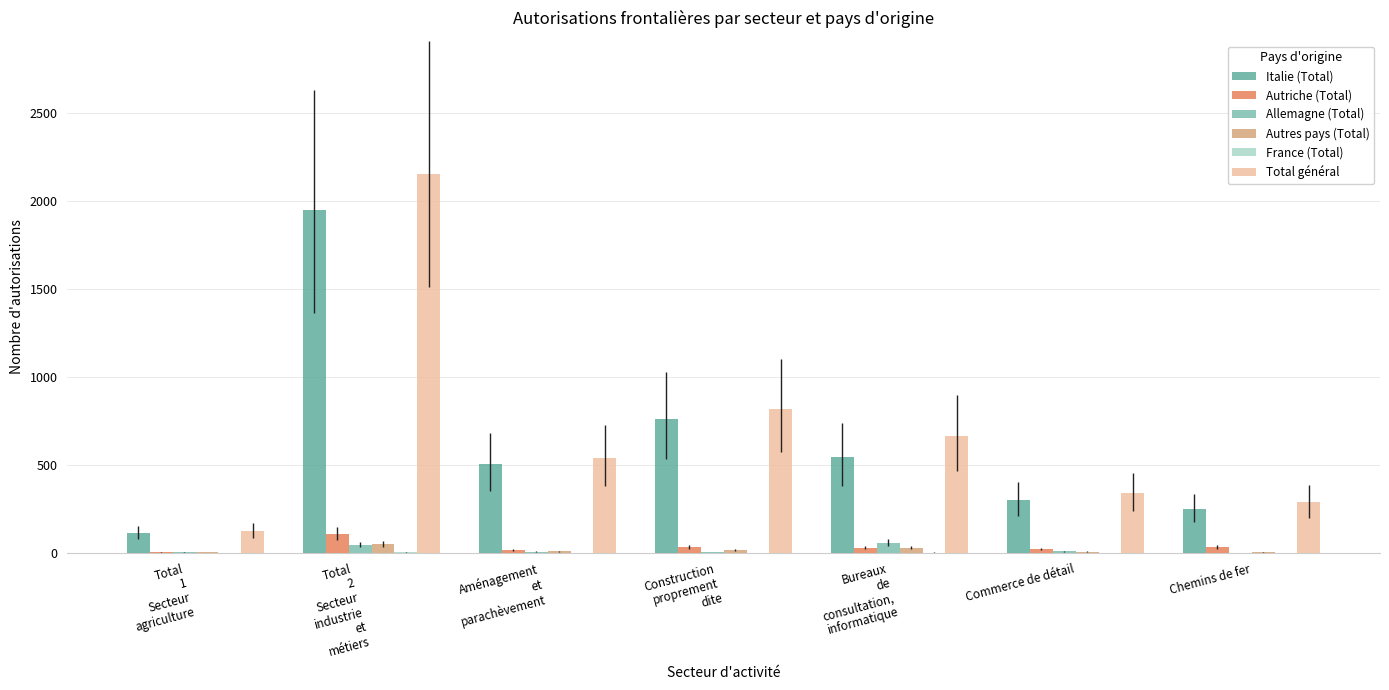

Are the bars horizontal?

No